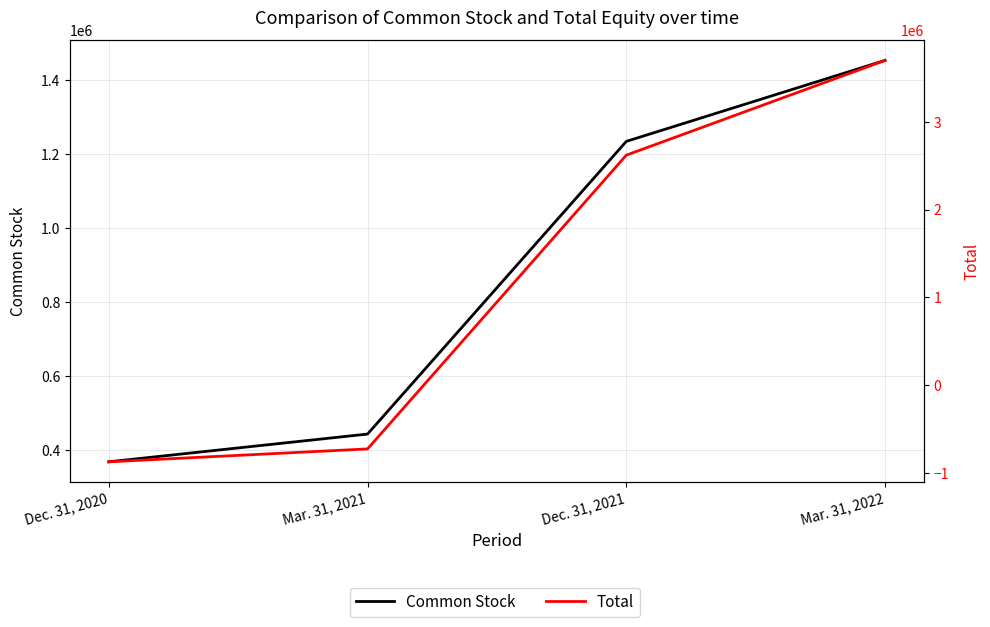

Between Dec. 31, 2021 and Mar. 31, 2022, which is larger?

Mar. 31, 2022